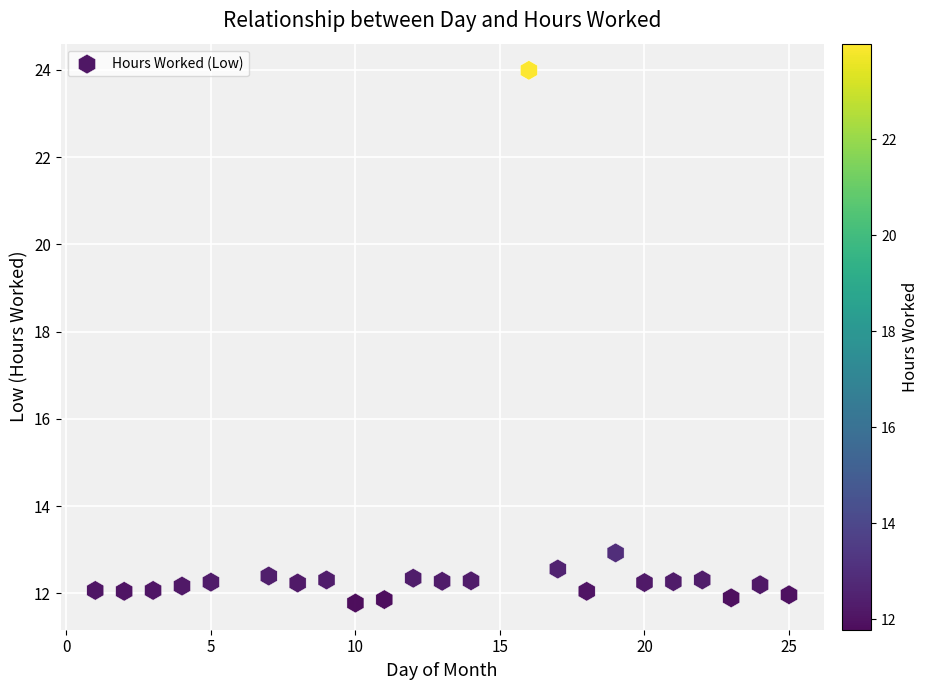

What is the range of Y values (max minus min)?

12.2